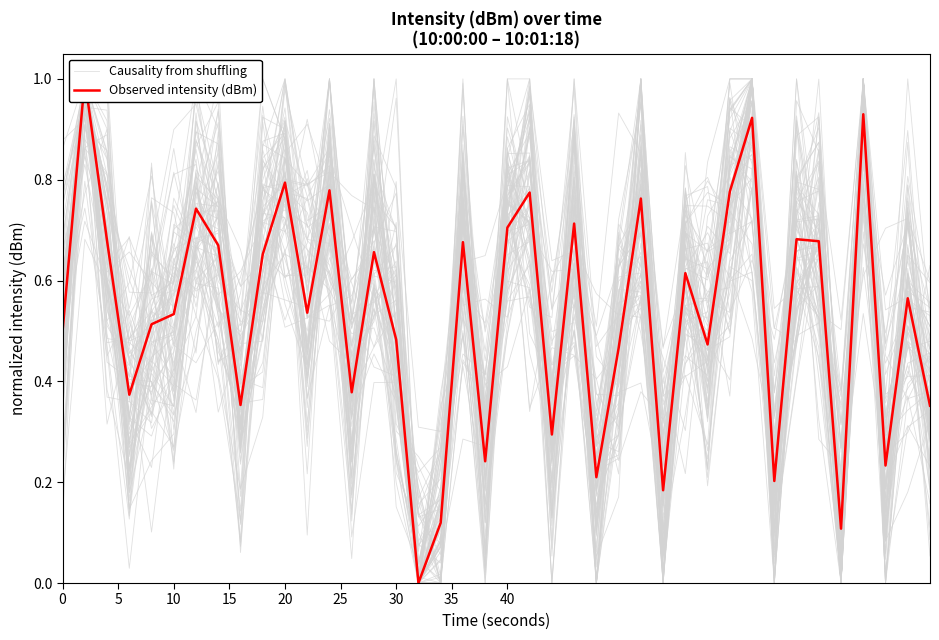

How many times do Causality from shuffling and Observed intensity (dBm) cross each other?

25